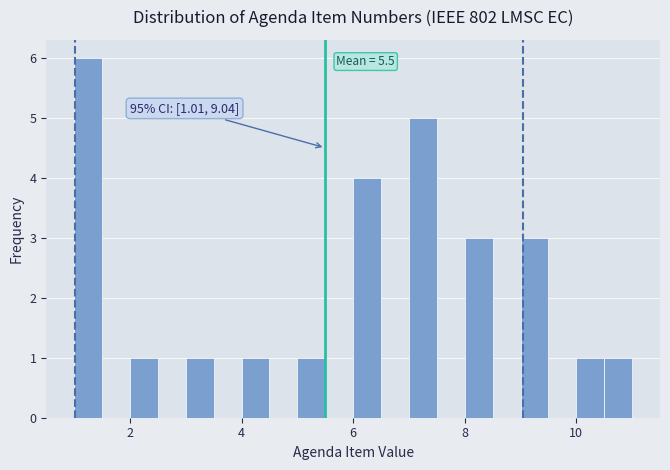

Around what value on the x-axis is the tallest bar? Give the approximate position of its centre, as read against the axis.

1.2